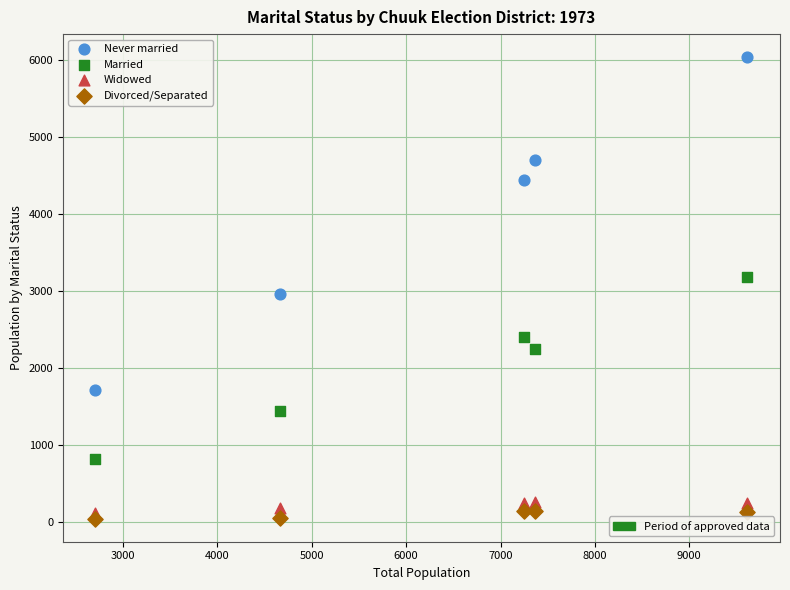

Across all series, what Y value is closest to 3043?

2968